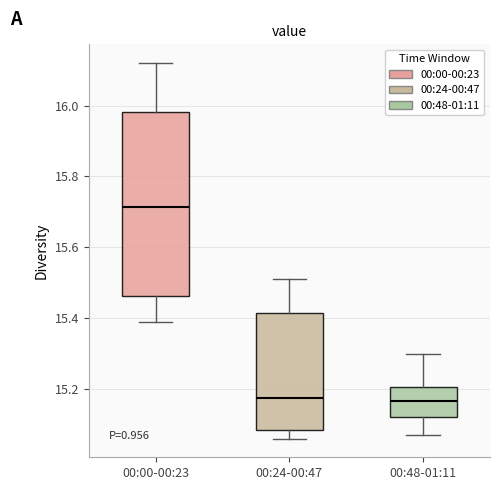

Reading left to right, transcribe this box plot: for each box, give where its median line is, the range the box spans, and where its two whiskers end, as read against the y-axis. The values are not printed on the chart, so give them approximately, as read against the axis.

00:00-00:23: median 15.72, box 15.46 to 15.98, whiskers 15.40 to 16.12
00:24-00:47: median 15.18, box 15.08 to 15.42, whiskers 15.06 to 15.52
00:48-01:11: median 15.16, box 15.12 to 15.20, whiskers 15.08 to 15.30